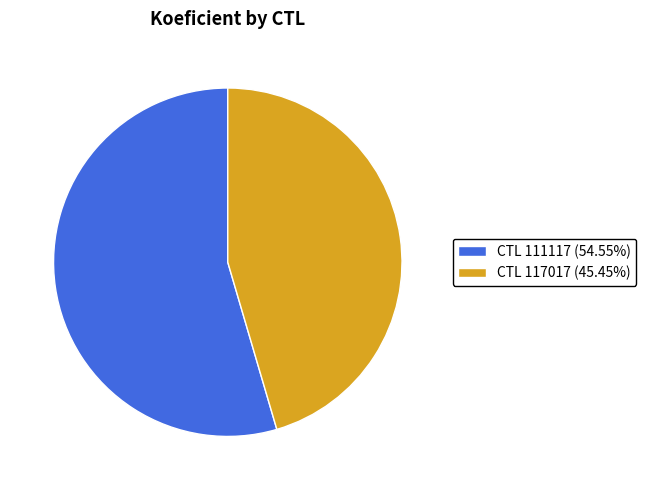

Does any single category account for the majority?

Yes